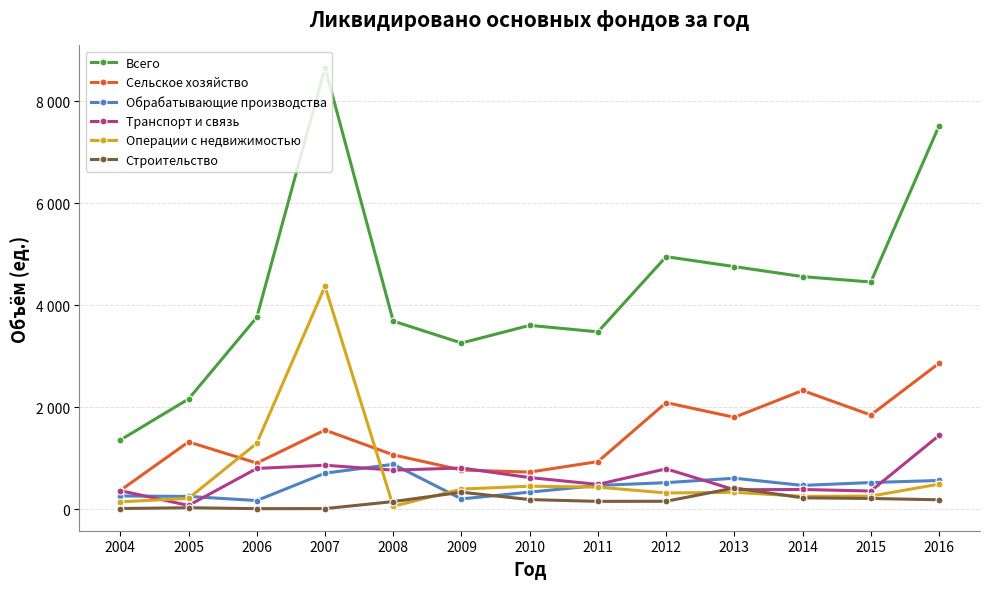

Reading right to left, what are all the values shown in this chart?

Всего: 2016=7522	2015=4459	2014=4565	2013=4761	2012=4956	2011=3482	2010=3609	2009=3263	2008=3693	2007=8665	2006=3766	2005=2165	2004=1361
Сельское хозяйство: 2016=2866	2015=1851	2014=2332	2013=1806	2012=2095	2011=938	2010=732	2009=773	2008=1070	2007=1556	2006=909	2005=1324	2004=372
Обрабатывающие производства: 2016=568	2015=527	2014=471	2013=612	2012=525	2011=470	2010=339	2009=206	2008=885	2007=711	2006=174	2005=255	2004=264
Транспорт и связь: 2016=1450	2015=361	2014=391	2013=386	2012=796	2011=491	2010=624	2009=813	2008=770	2007=867	2006=803	2005=78	2004=368
Операции с недвижимостью: 2016=496	2015=261	2014=257	2013=335	2012=323	2011=437	2010=456	2009=399	2008=61	2007=4373	2006=1297	2005=217	2004=149
Строительство: 2016=189	2015=215	2014=227	2013=421	2012=160	2011=158	2010=193	2009=337	2008=154	2007=16	2006=15	2005=33	2004=18